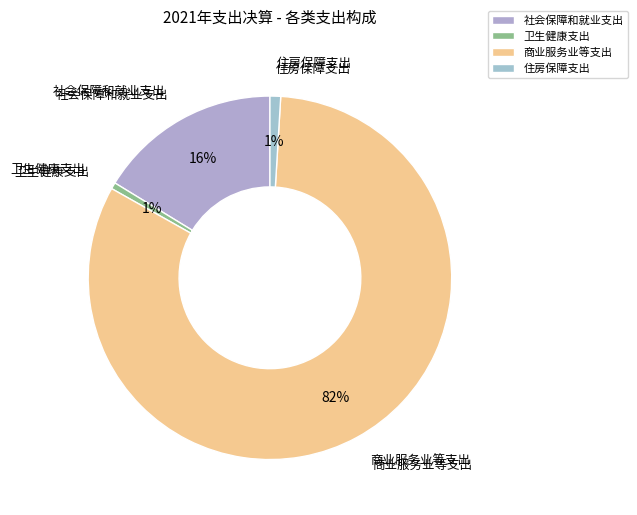

Which category has the biggest portion of the pie?

商业服务业等支出